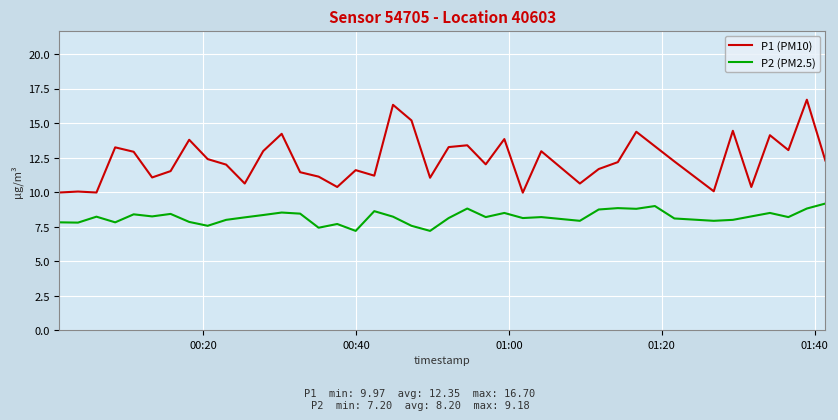

Which series has the largest range (max minus min)?

P1 (PM10)